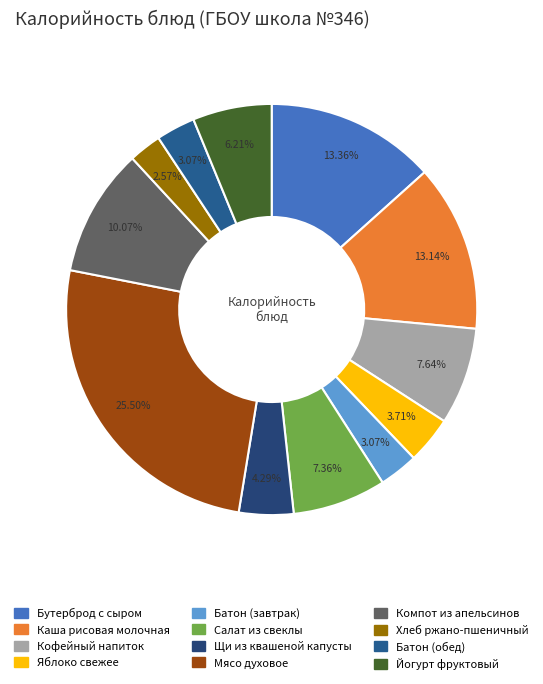

What is the ratio of the value at Бутерброд с сыром to the value at Батон (завтрак)?

4.3